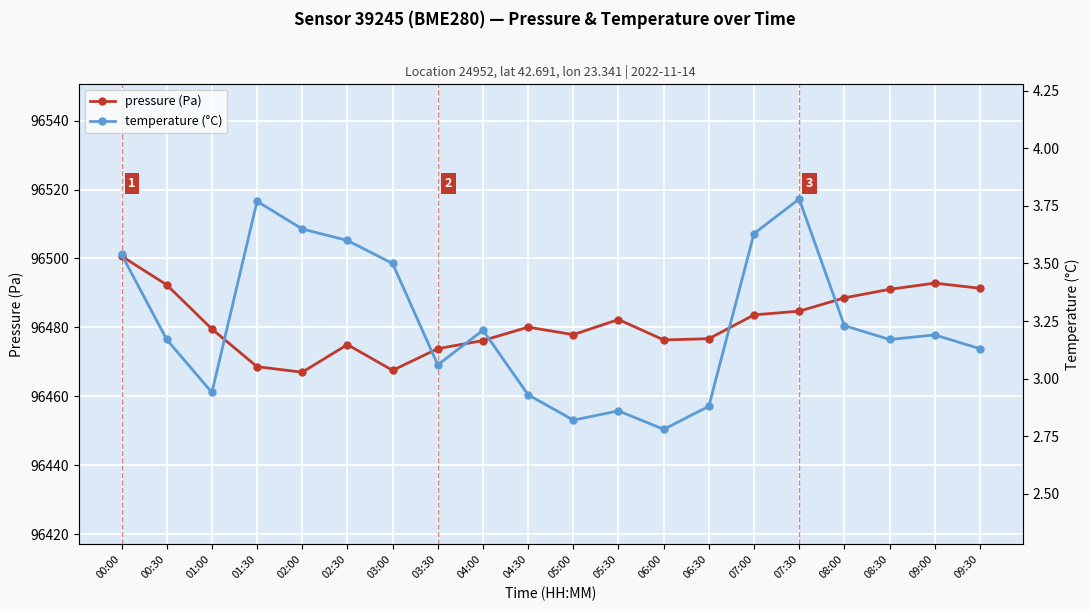

Which series changed the most between 05:00 and 08:30?

pressure (Pa)